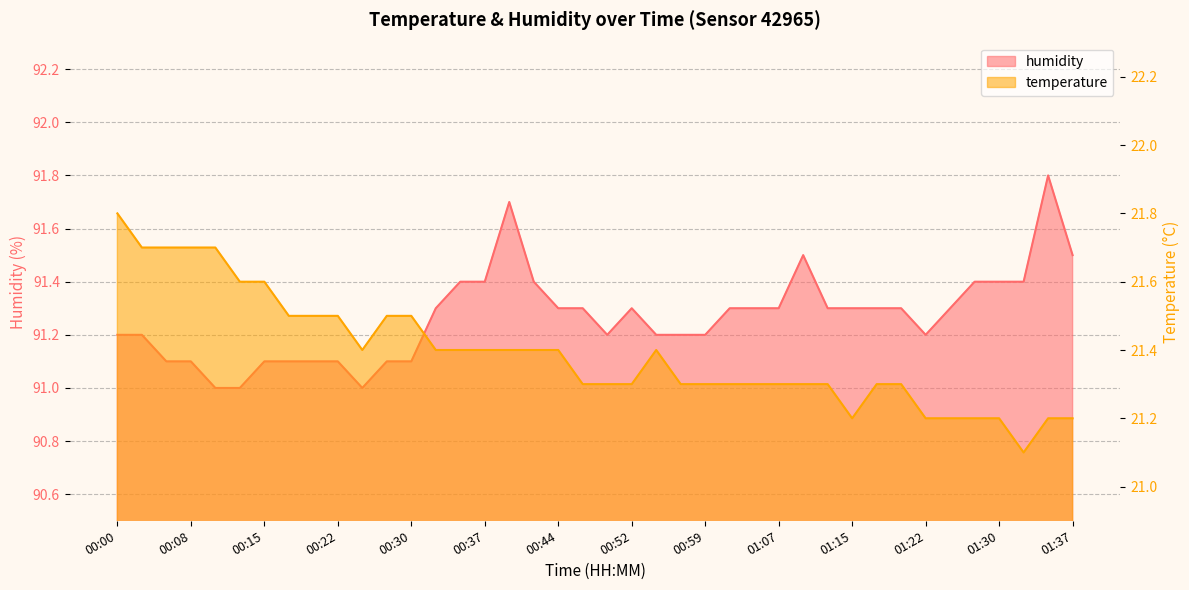

True or false: temperature and humidity cross at least once.

False